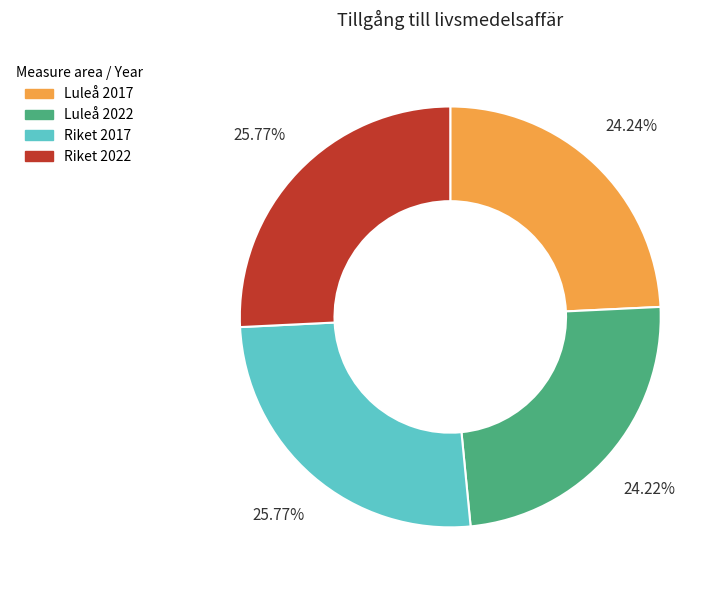

True or false: Riket 2017 accounts for 26% of the total.

True